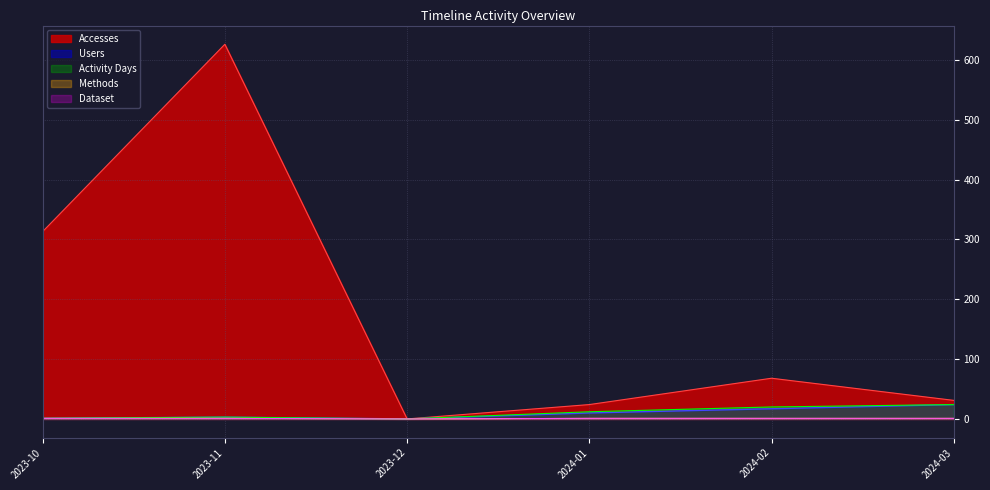

True or false: Methods and Activity Days intersect in this chart.

False